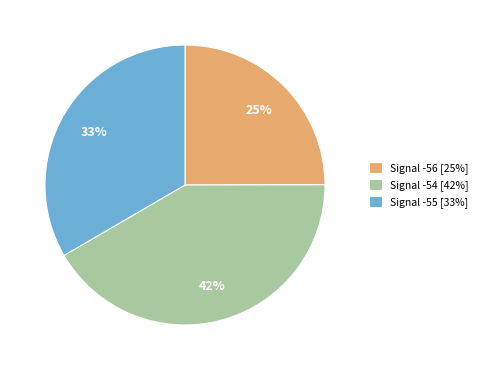

Which slice is the largest?

Signal -54 [42%]